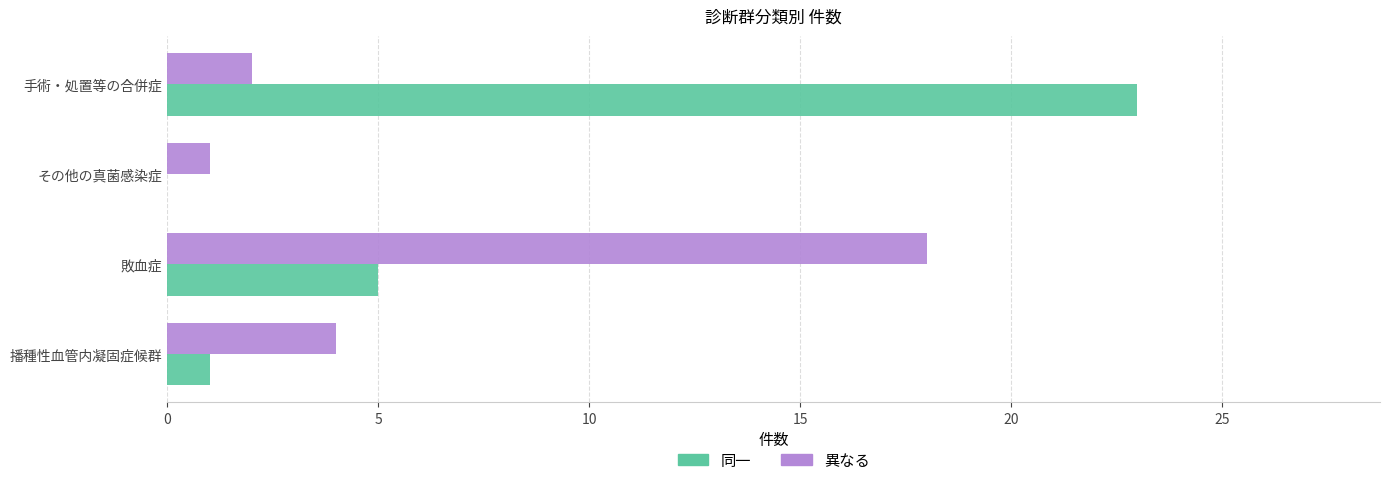

The 異なる series shows 4 at 播種性血管内凝固症候群. True or false?

True